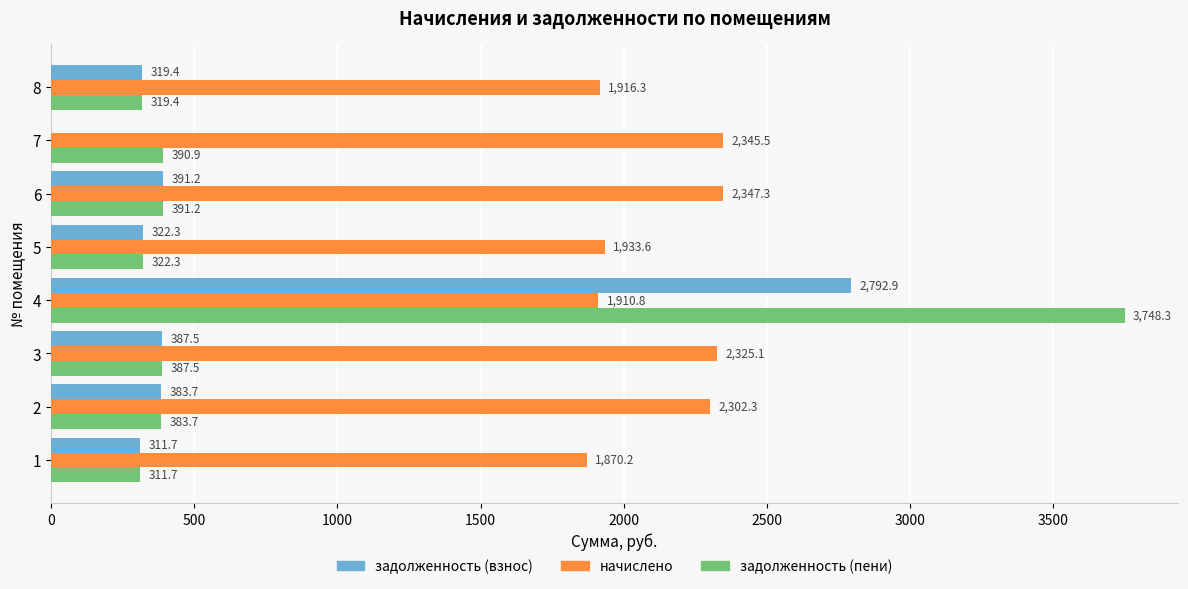

What is the sum of all задолженность (взнос) values?

4908.7